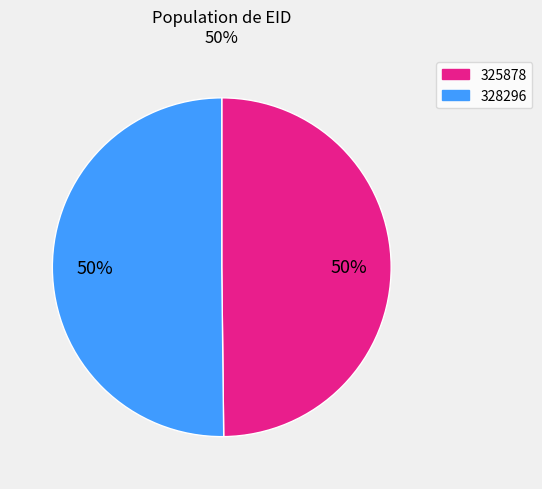

How many segments does this pie chart have?

2